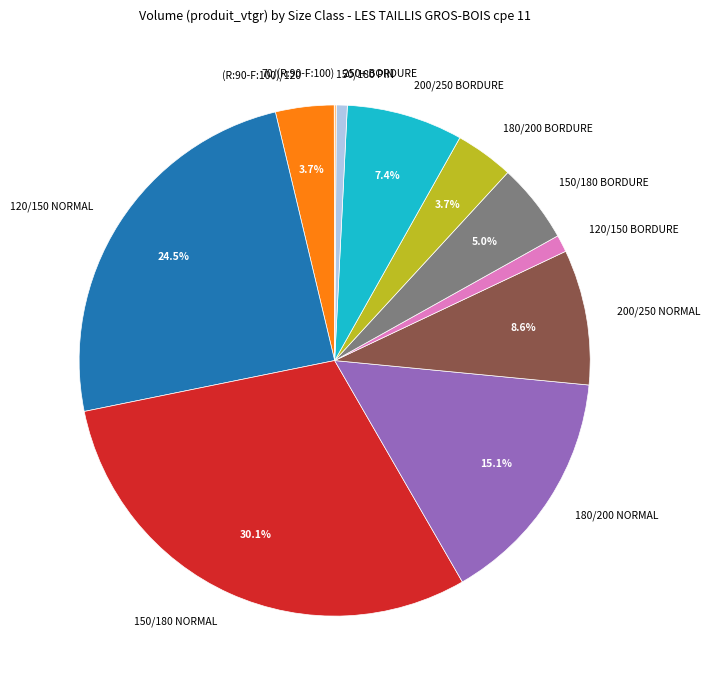

What is the largest slice in the pie chart?

150/180 NORMAL